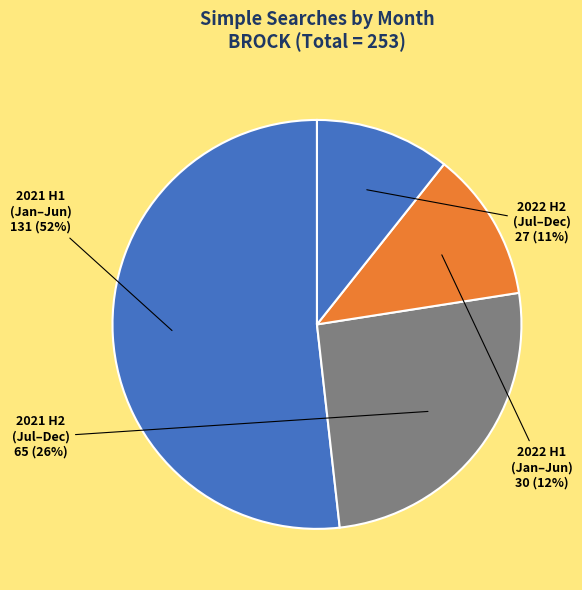

What is the ratio of the value at 2022 H2 (Jul–Dec) to the value at 2021 H2 (Jul–Dec)?

0.4